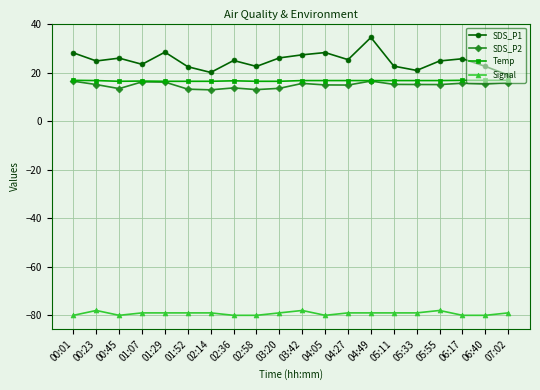

Rank the series at 05:33 from highest to lowest value.

SDS_P1, Temp, SDS_P2, Signal